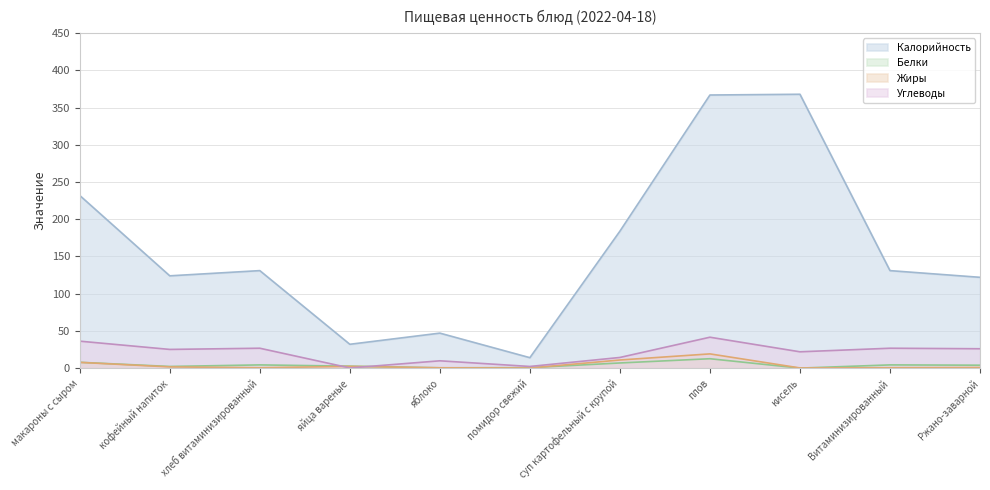

Reading left to right, transcribe all the data shown in this chart.

Калорийность: 232.0	124.0	131.0	32.0	47.0	14.0	184.0	367.0	368.0	131.0	122.0
Белки: 7.8	2.2	4.3	2.6	0.4	0.6	6.9	12.6	0.0	4.3	3.9
Жиры: 7.7	1.6	0.5	2.3	0.4	0.1	10.9	19.1	0.2	0.5	0.8
Углеводы: 36.2	25.1	26.7	0.2	9.8	2.2	14.3	41.5	21.9	26.7	26.0